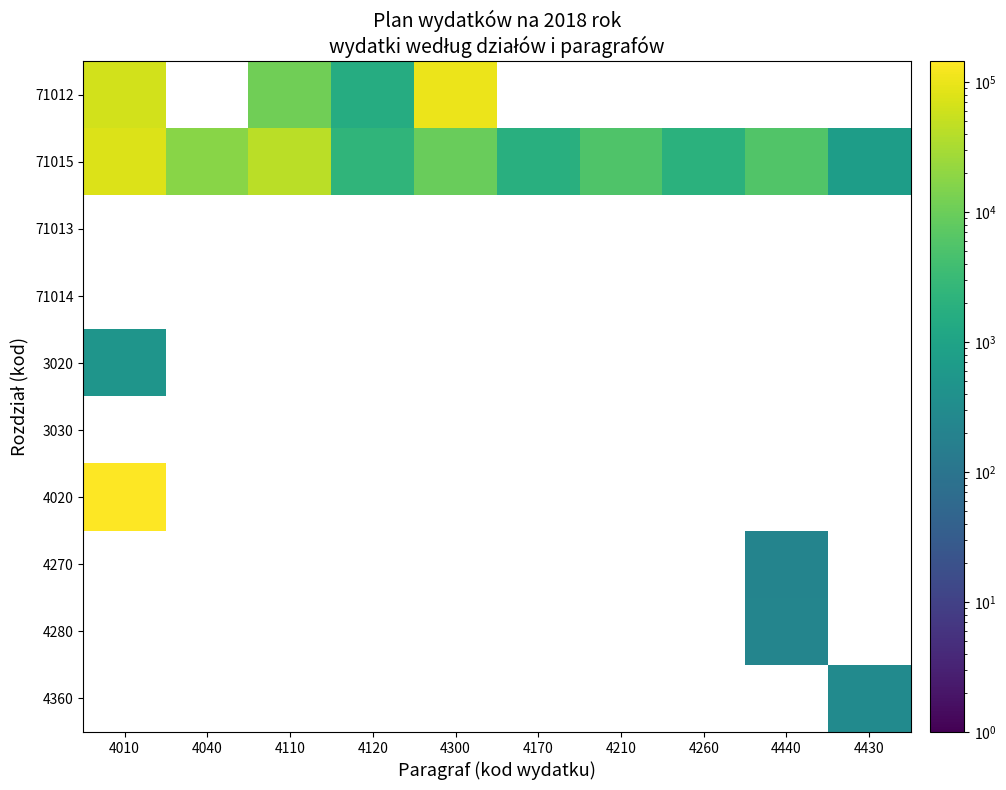

Which series has the largest total across all categories?

71015